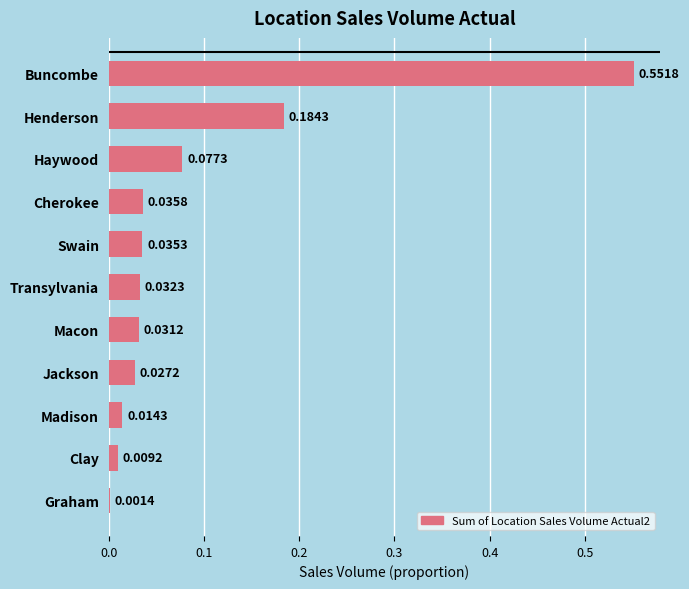

What is the sum of all values?

1.0